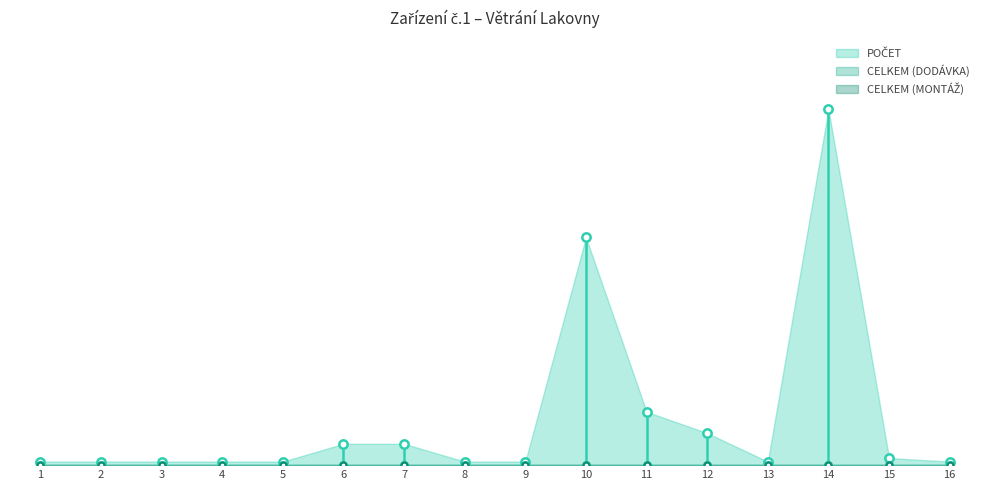

Reading left to right, transcribe all the data shown in this chart.

CELKEM (DODÁVKA): 0	0	0	0	0	0	0	0	0	0	0	0	0	0	0	0
POČET: 1	1	1	1	1	6	6	1	1	64	15	9	1	100	2	1
CELKEM (MONTÁŽ): 0	0	0	0	0	0	0	0	0	0	0	0	0	0	0	0